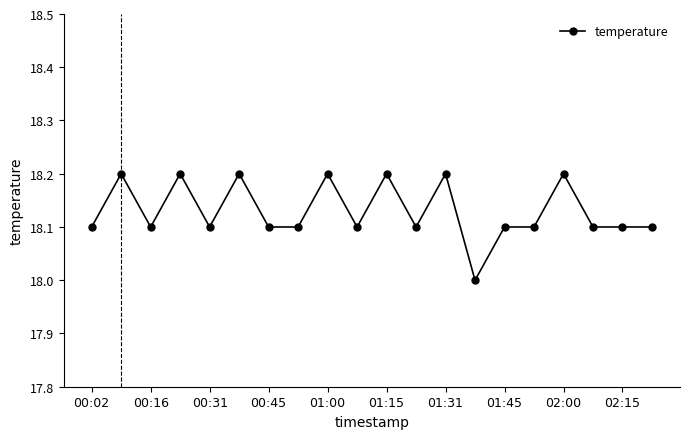

What is the value of the 15th point from the left?

18.1